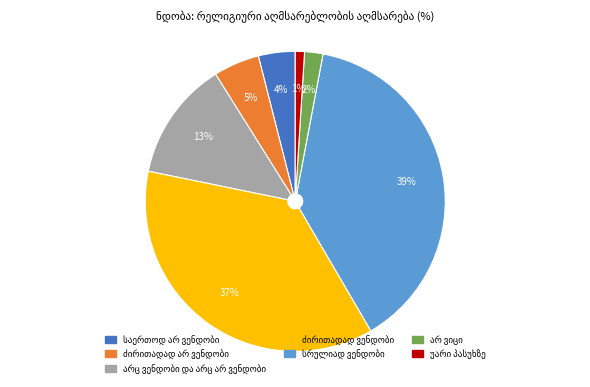

To the nearest percent, what is the difference between the largest and smallest slice percentages?

38%